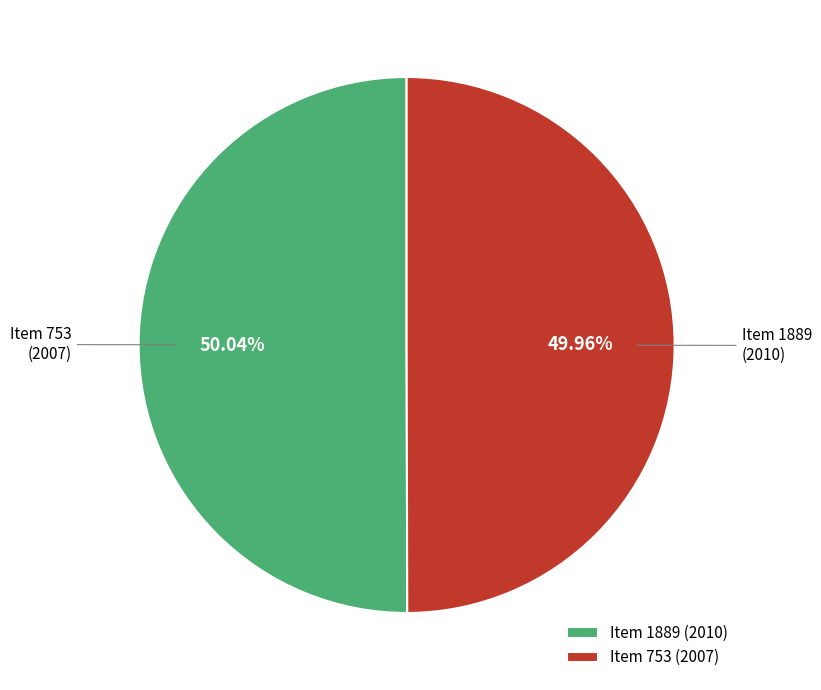

Approximately how many times larger is the value at Item 753 (2007) compared to Item 1889 (2010)?

1.0